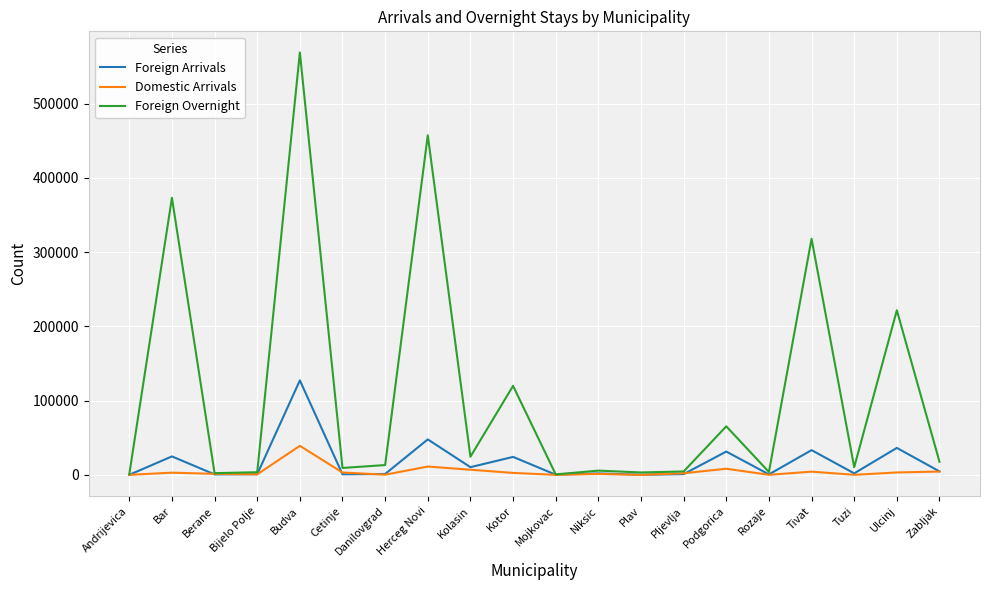

Which series has the largest range (max minus min)?

Foreign Overnight